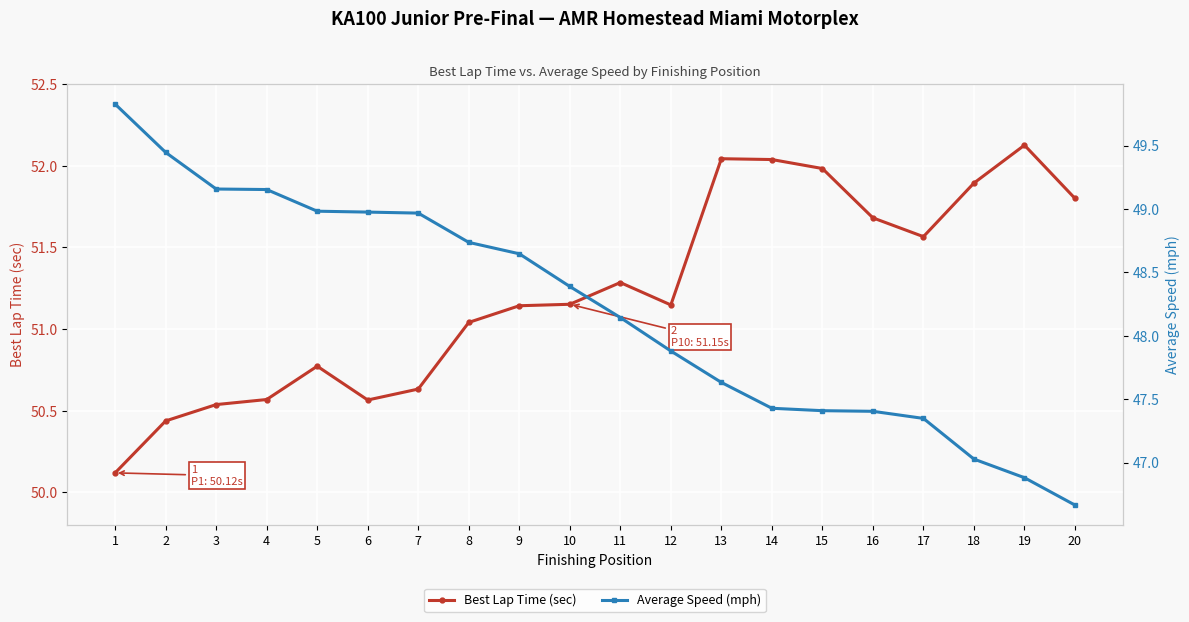

Which label corresponds to the smallest value in the chart?

20